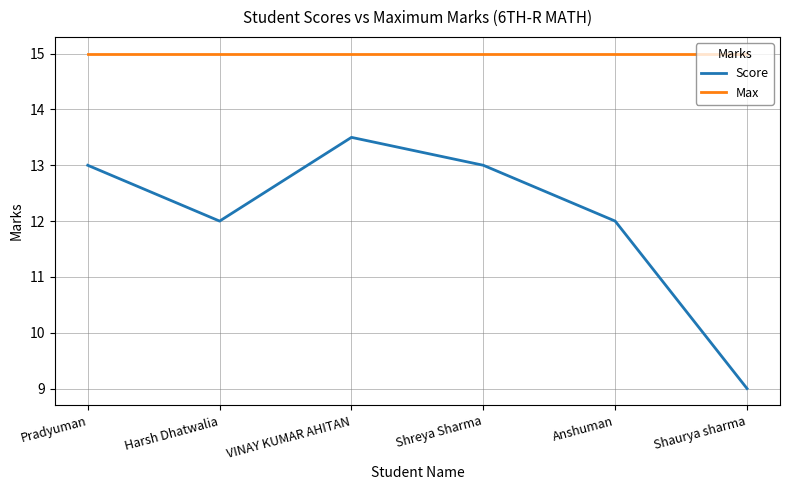

True or false: Max and Score intersect in this chart.

False